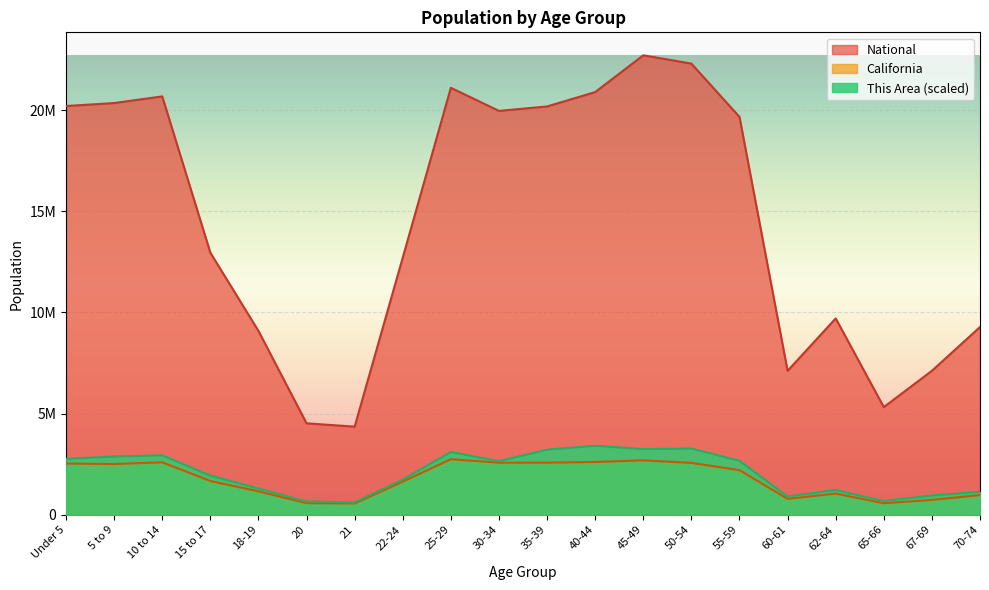

Read the National value at 60-61.

7113727.0